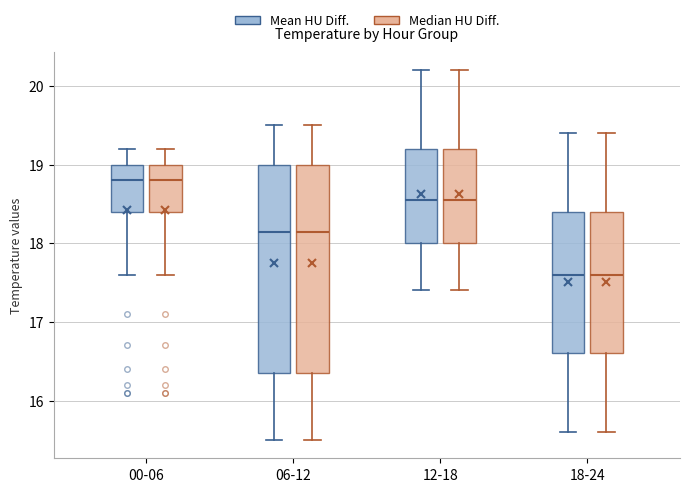

Reading left to right, transcribe this box plot: for each box, give where its median line is, the range the box spans, and where its two whiskers end, as read against the y-axis. The values are not printed on the chart, so give them approximately, as read against the axis.

00-06 (Mean HU Diff.): median 18.8, box 18.4 to 19.0, whiskers 17.6 to 19.2
00-06 (Median HU Diff.): median 18.8, box 18.4 to 19.0, whiskers 17.6 to 19.2
06-12 (Mean HU Diff.): median 18.2, box 16.4 to 19.0, whiskers 15.5 to 19.5
06-12 (Median HU Diff.): median 18.2, box 16.4 to 19.0, whiskers 15.5 to 19.5
12-18 (Mean HU Diff.): median 18.6, box 18.0 to 19.2, whiskers 17.4 to 20.2
12-18 (Median HU Diff.): median 18.6, box 18.0 to 19.2, whiskers 17.4 to 20.2
18-24 (Mean HU Diff.): median 17.6, box 16.6 to 18.4, whiskers 15.6 to 19.4
18-24 (Median HU Diff.): median 17.6, box 16.6 to 18.4, whiskers 15.6 to 19.4